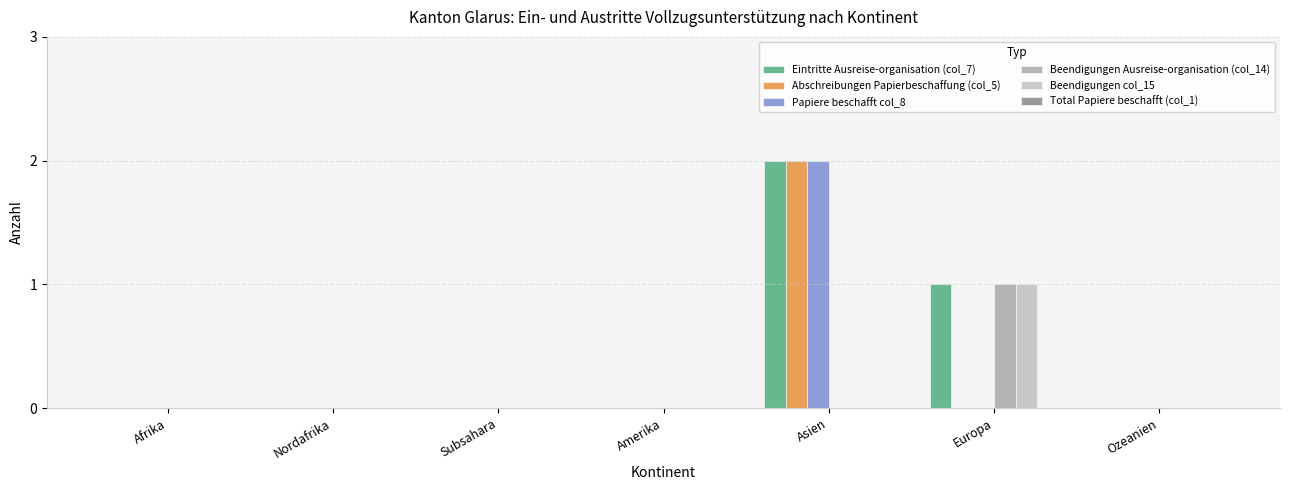

List the series in order of their peak value, lowest first.

Total Papiere beschafft (col_1), Beendigungen Ausreise-organisation (col_14), Beendigungen col_15, Eintritte Ausreise-organisation (col_7), Abschreibungen Papierbeschaffung (col_5), Papiere beschafft col_8